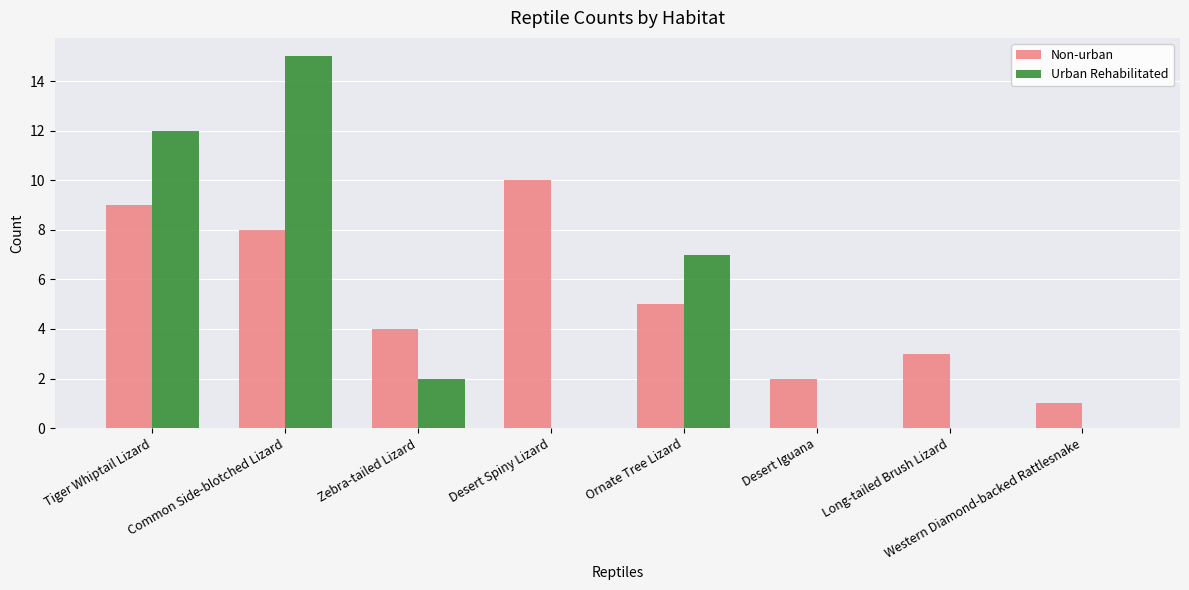

Which category has the highest value across all series?

Common Side-blotched Lizard